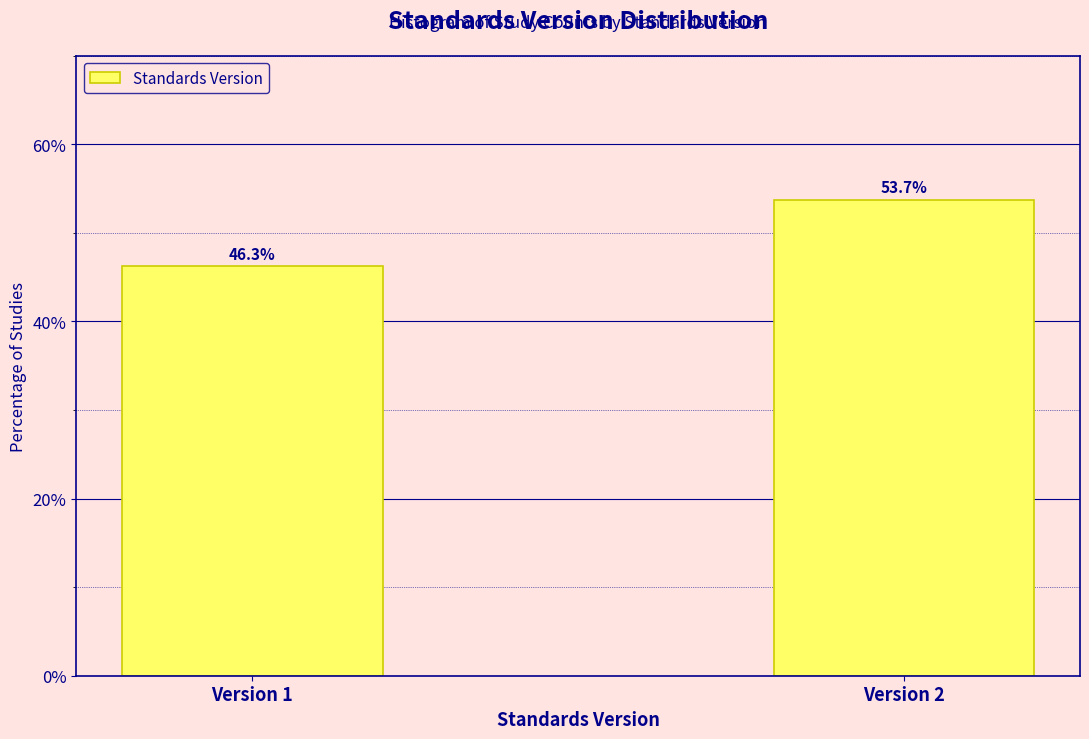

Reading left to right, list all the values displayed in this chart.

Version 1=46.3	Version 2=53.7